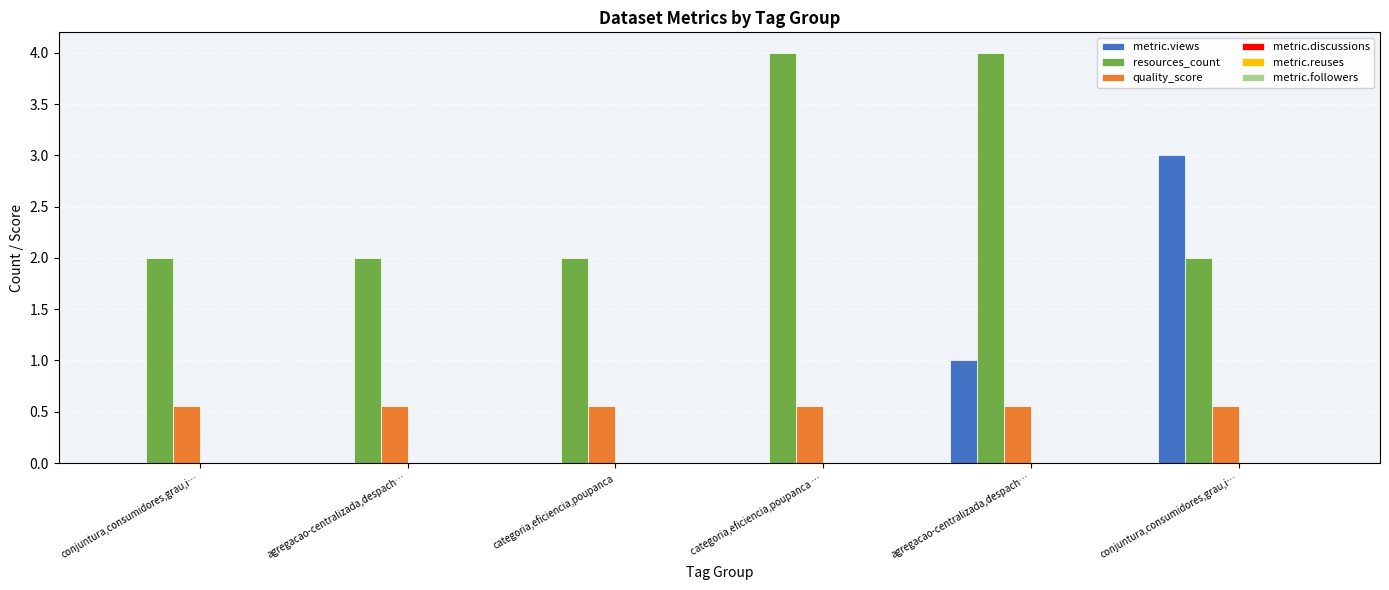

How many distinct data groups are displayed?

3